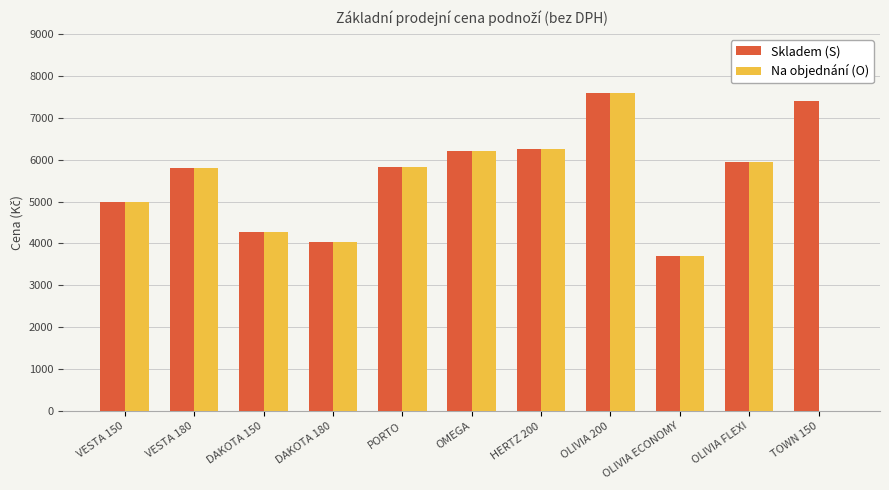

What is the sum of all Skladem (S) values?

61994